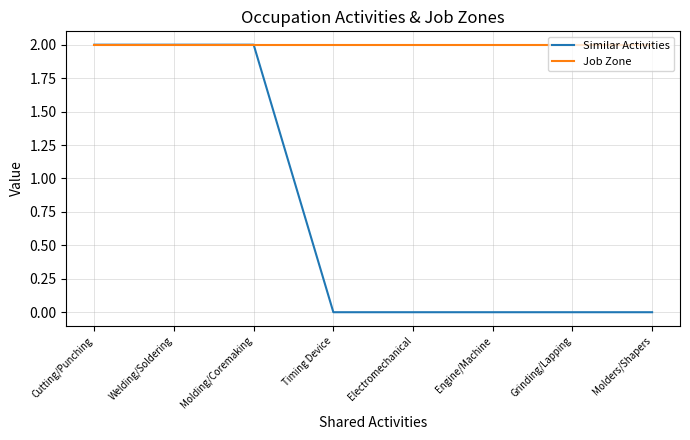

How many Similar Activities values are between 0 and 2?

8